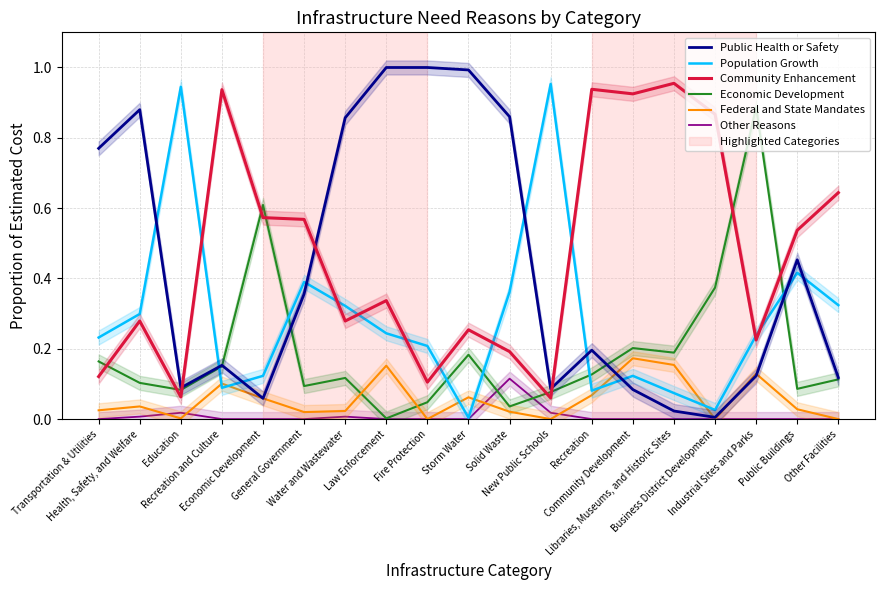

True or false: Economic Development has a value of 0.1 at Public Buildings.

True